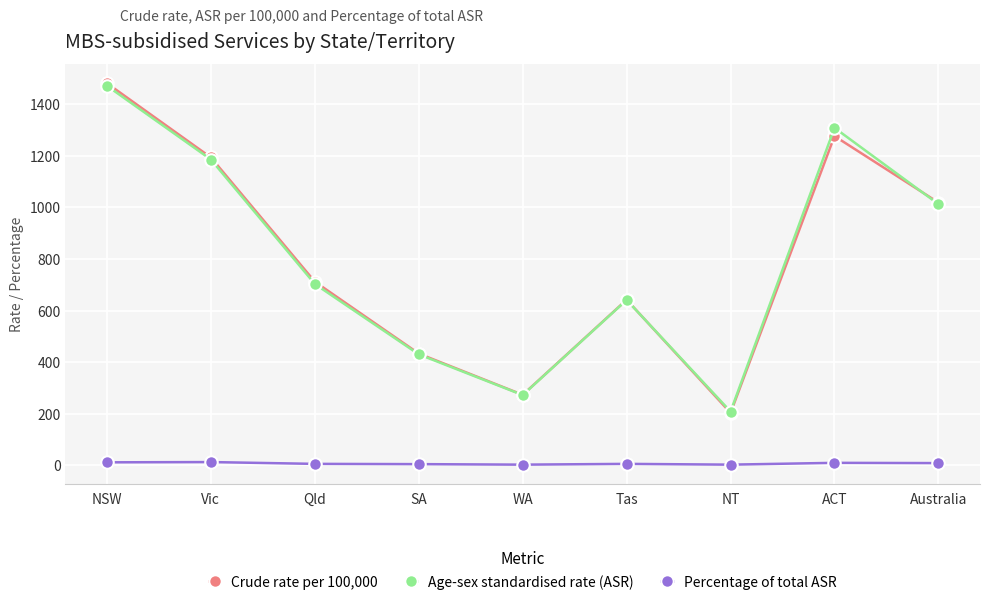

True or false: Percentage of total ASR has a value of 2 at NT.

True